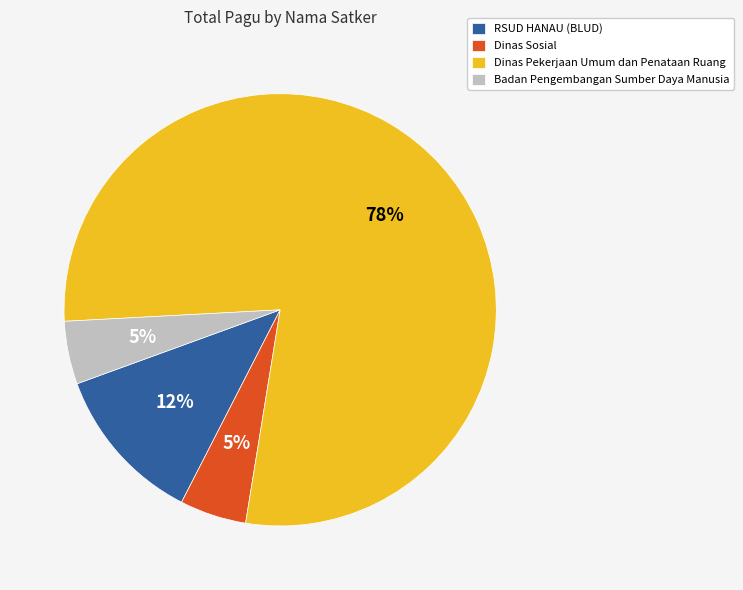

Combined, do RSUD HANAU (BLUD) and Badan Pengembangan Sumber Daya Manusia account for over 50%?

No